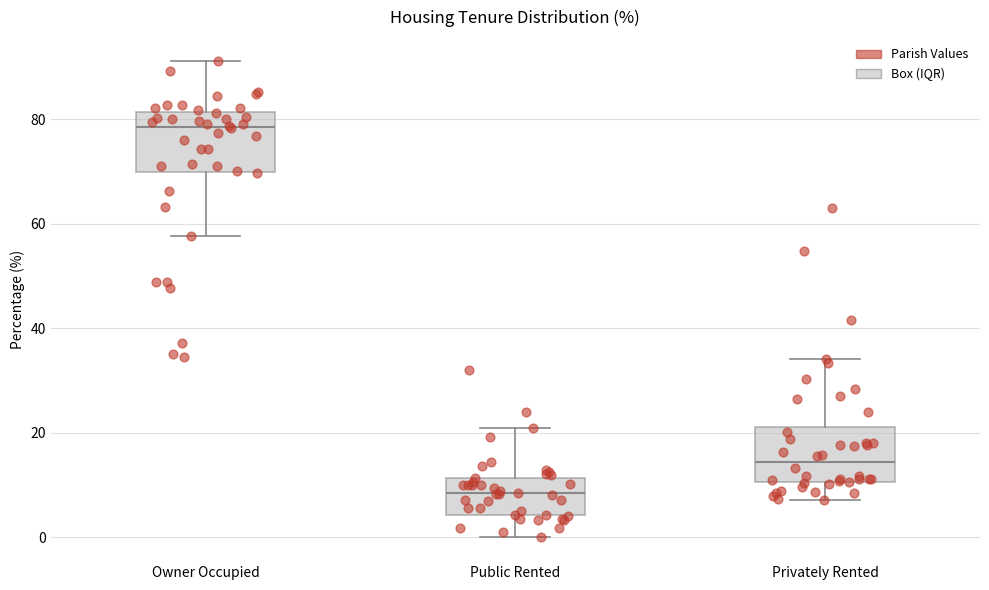

Reading left to right, read every box against the y-axis: the position of its median line, the range the box covers, and the ends of its whiskers. The values are not printed on the chart, so give them approximately, as read against the axis.

Owner Occupied: median 78, box 70 to 82, whiskers 58 to 92
Public Rented: median 8, box 4 to 12, whiskers 0 to 20
Privately Rented: median 14, box 10 to 22, whiskers 8 to 34